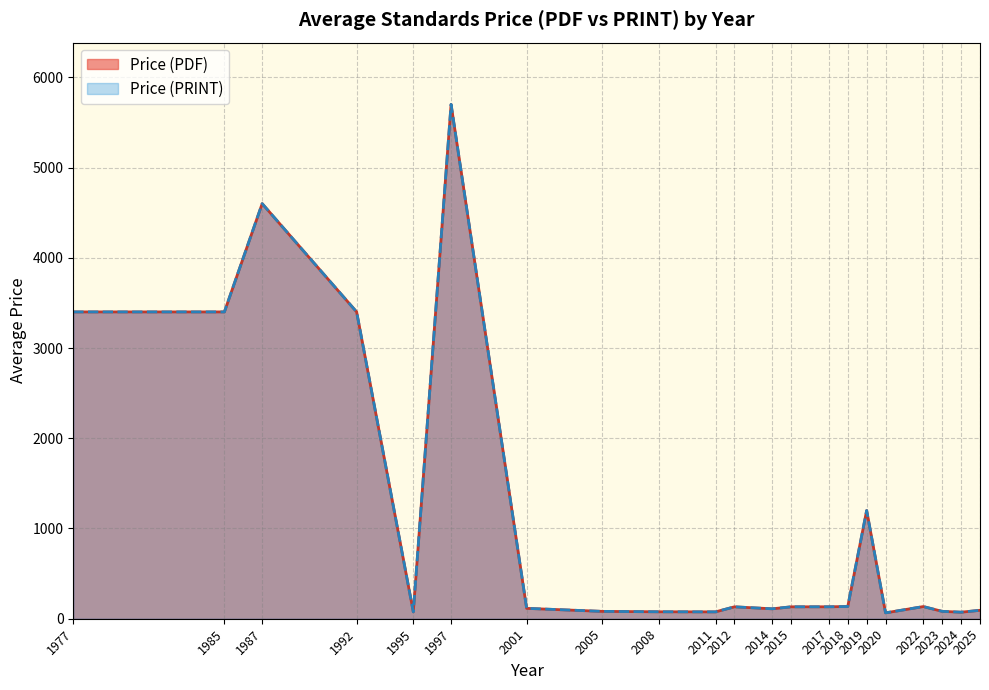

Which series has the largest range (max minus min)?

Price (PDF)